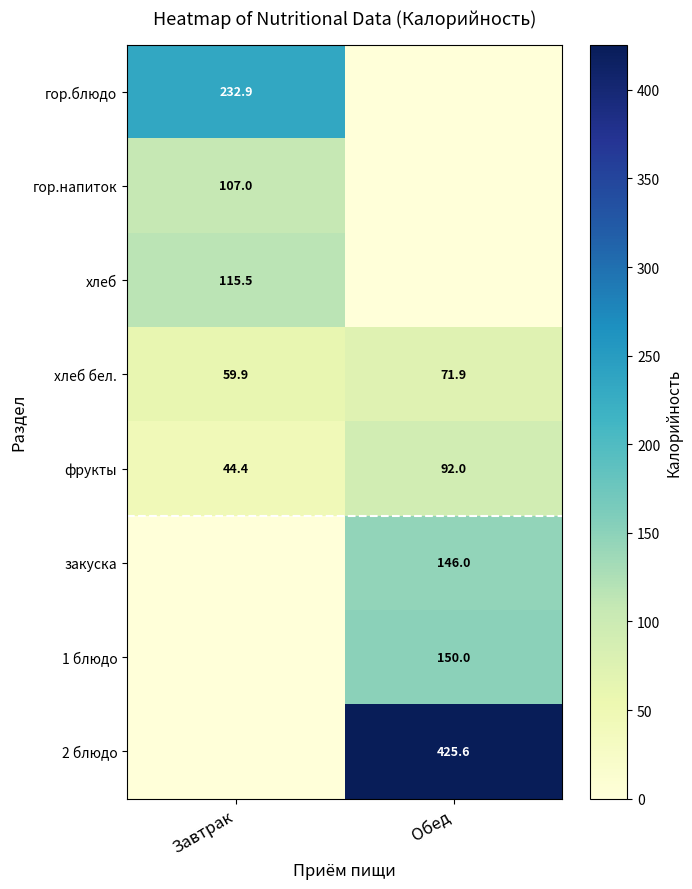

How many series are shown in this chart?

8